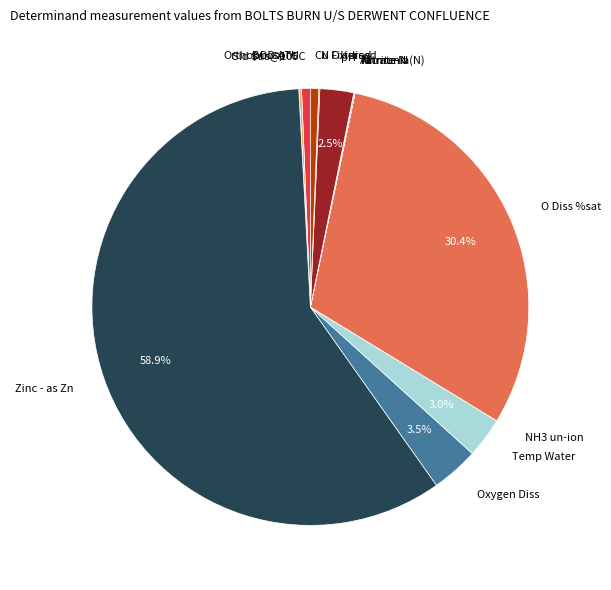

Which slice represents more than half of the pie?

Zinc - as Zn